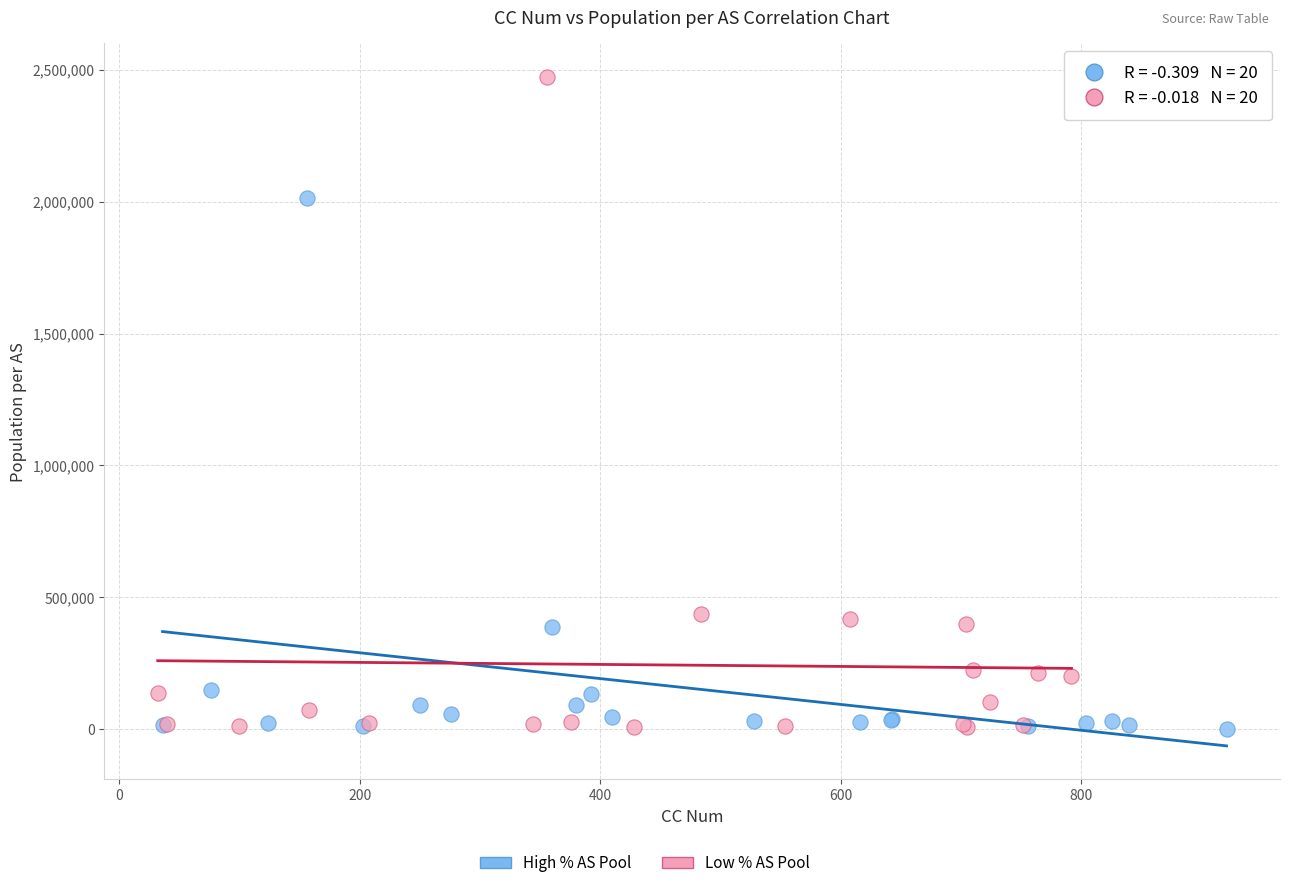

Which series has the widest spread of Y values?

Low % AS Pool